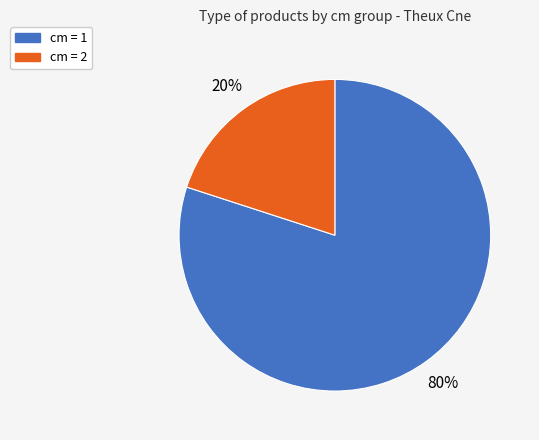

To the nearest percent, what is the average slice percentage?

50%